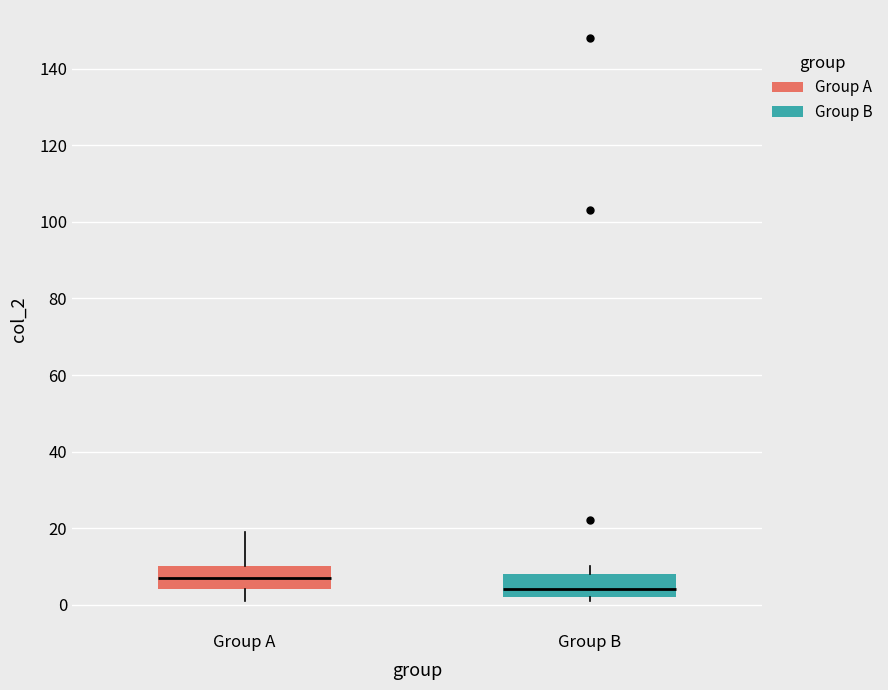

Where is the upper edge of the box for Group B on the y-axis? The values are not printed on the chart, so give them approximately, as read against the axis.

8